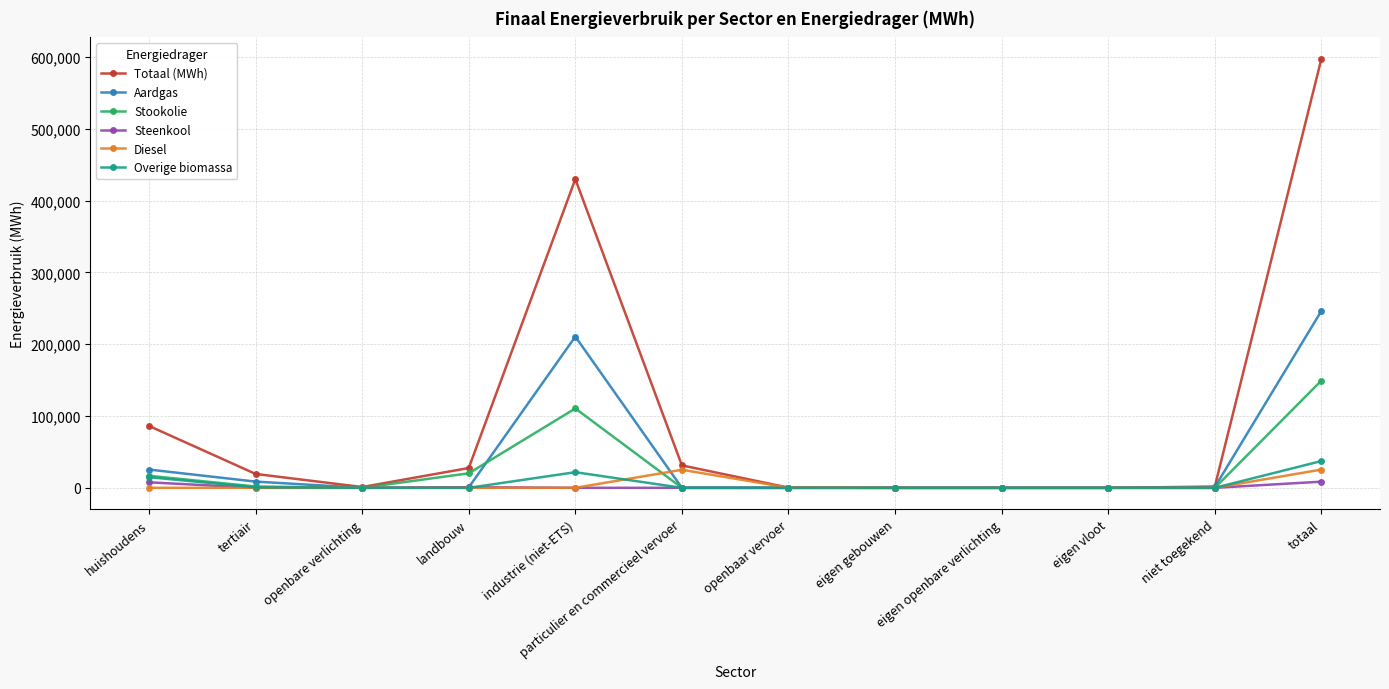

The value of Overige biomassa at totaal is 37314.6. True or false?

True